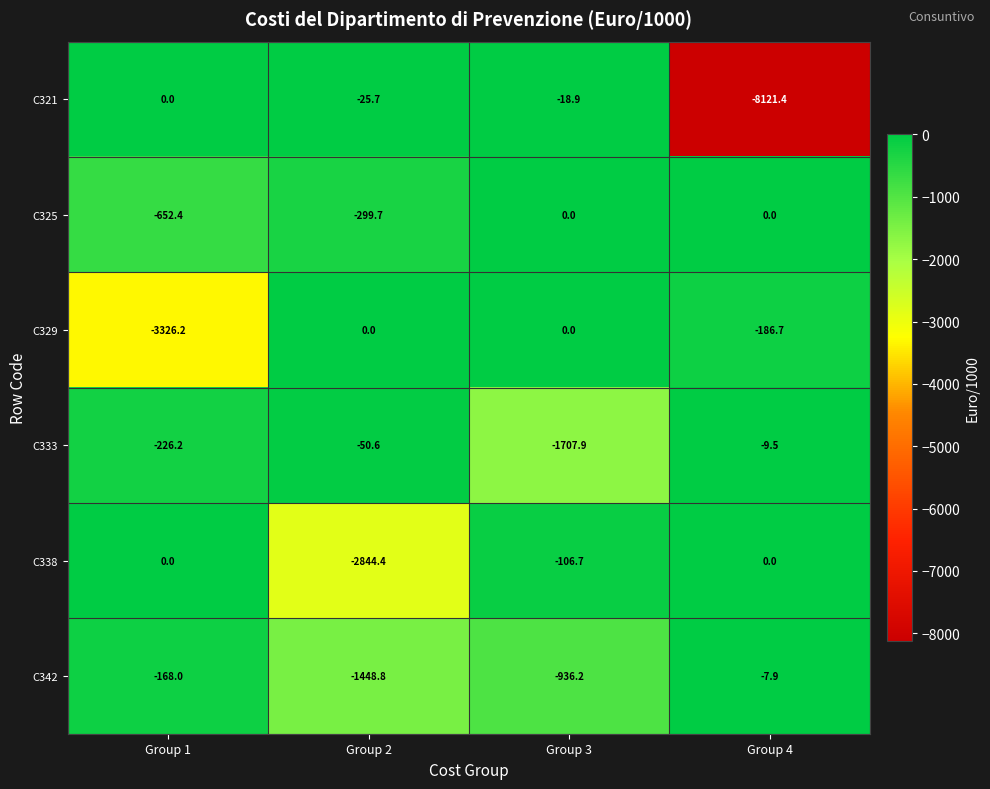

Is the value of C333 at Group 1 greater than the value of C325 at Group 1?

Yes